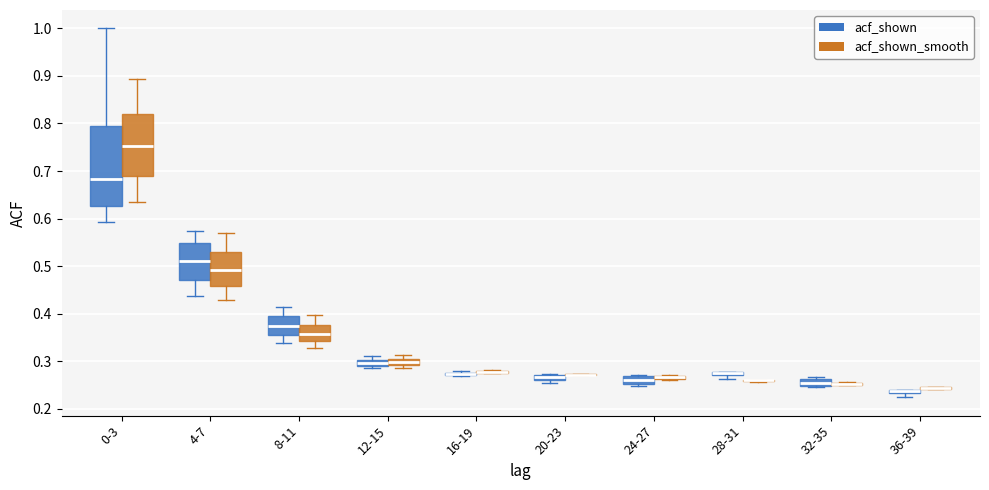

Where does the upper whisker of the box for 8-11 (acf_shown_smooth) end on the y-axis? The values are not printed on the chart, so give them approximately, as read against the axis.

0.40